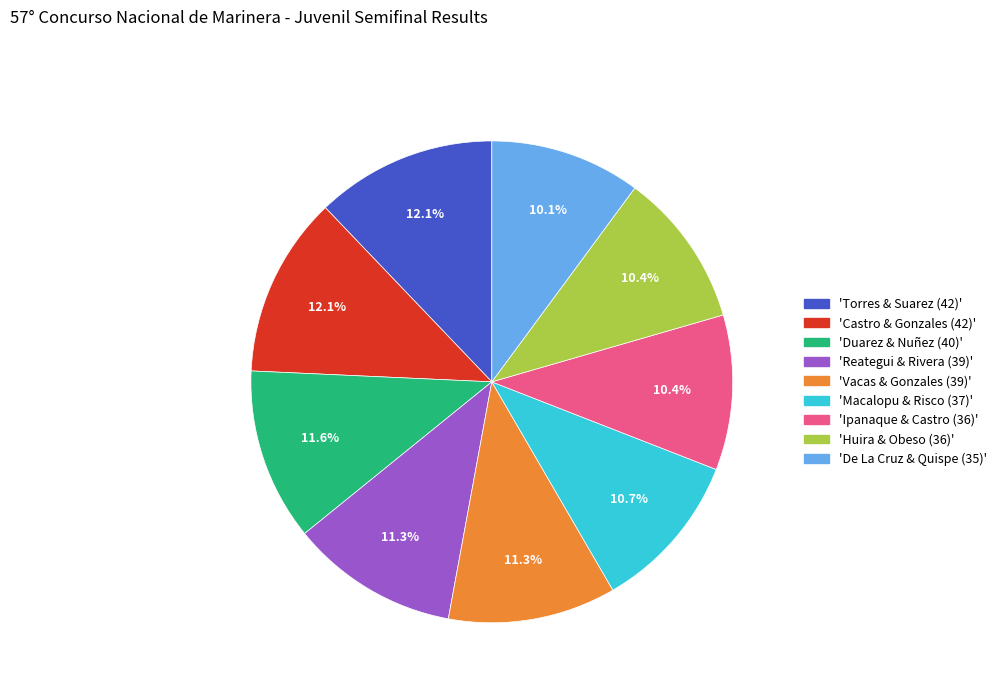

Is there a majority slice in this chart?

No